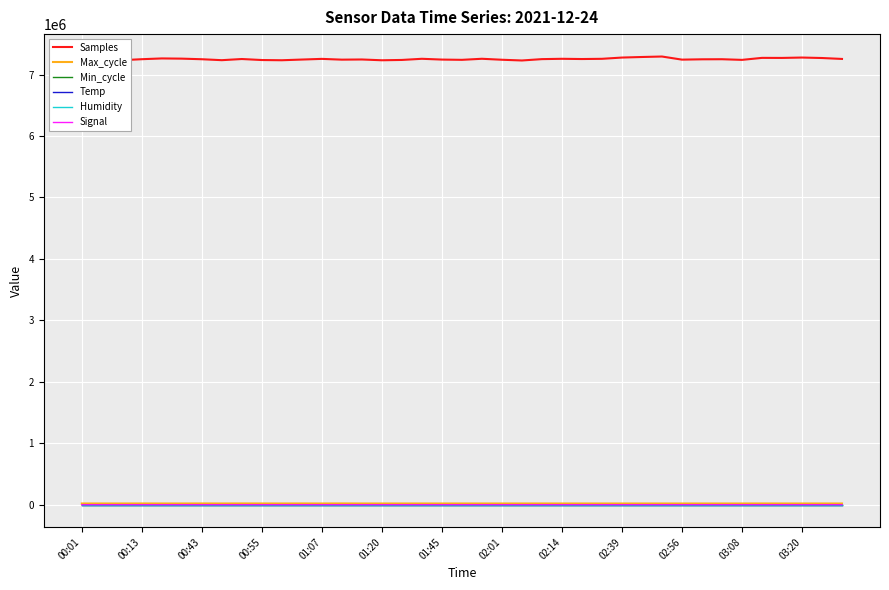

Does the chart have visible grid lines?

Yes